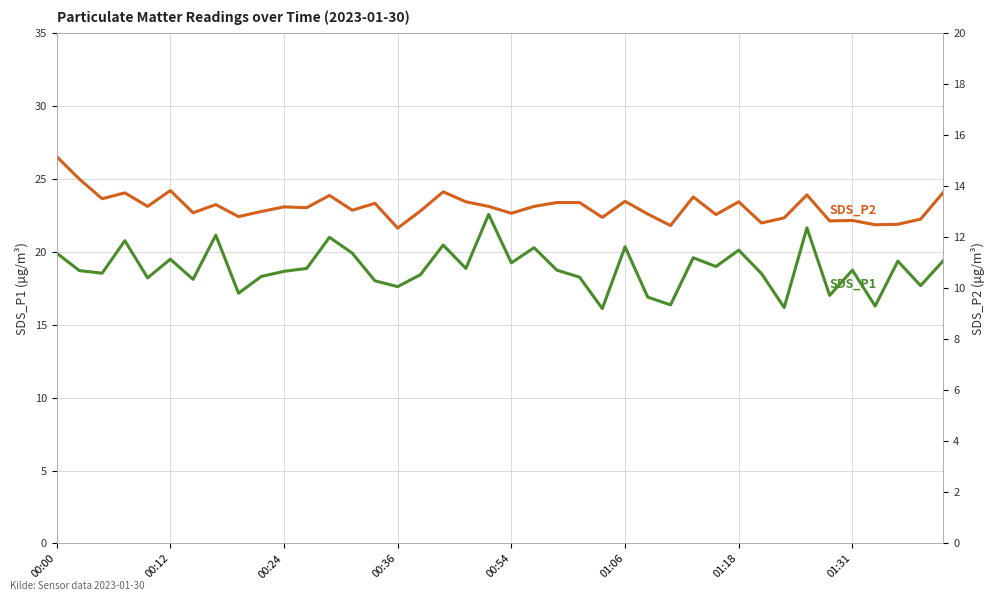

True or false: SDS_P2 and SDS_P1 cross at least once.

False